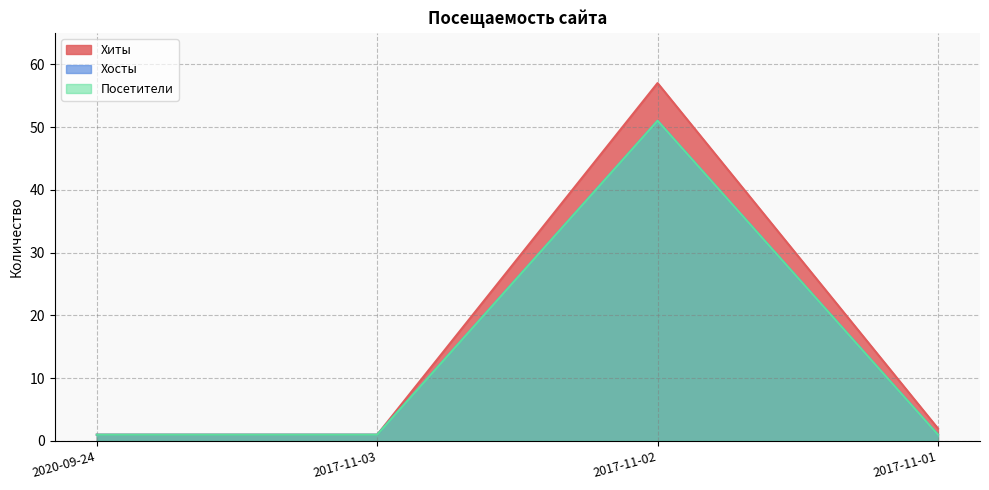

What is the label of the 4th point from the left?

2017-11-01